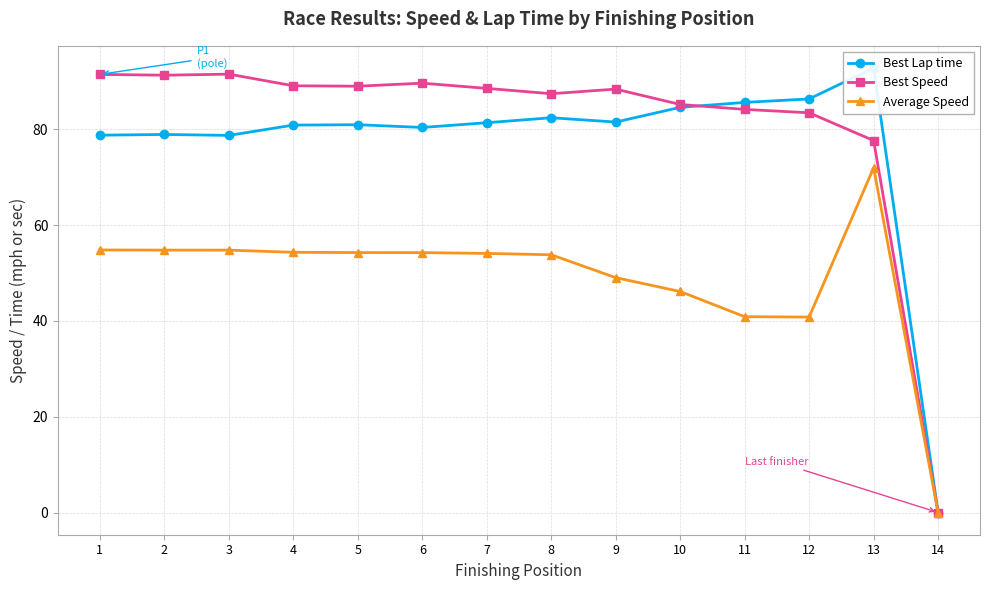

What is the value of the Average Speed point at the 9th from the left?

49.0